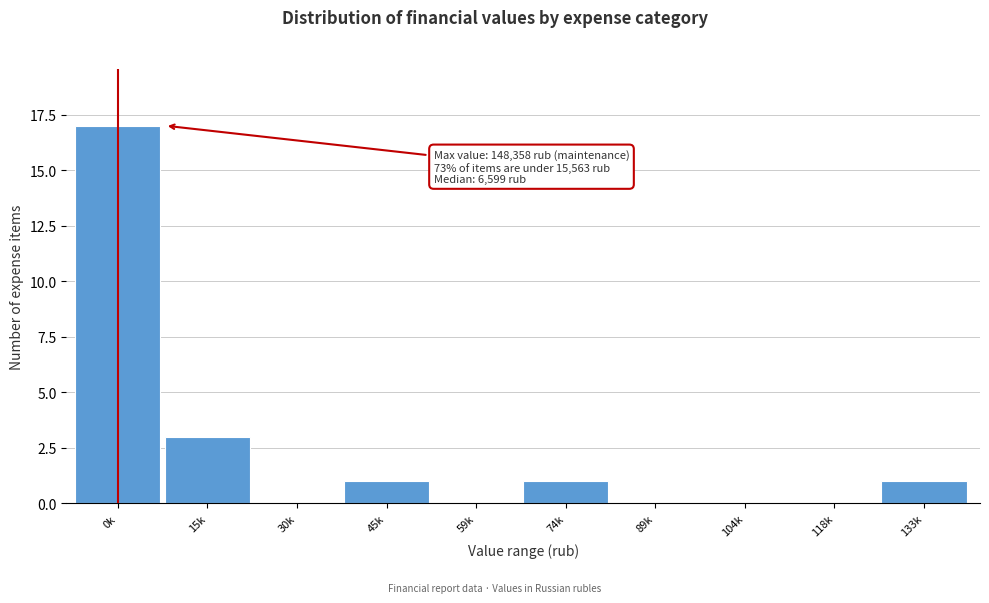

Reading left to right, transcribe all the data shown in this chart.

0k=17	15k=3	30k=0	45k=1	59k=0	74k=1	89k=0	104k=0	118k=0	133k=1